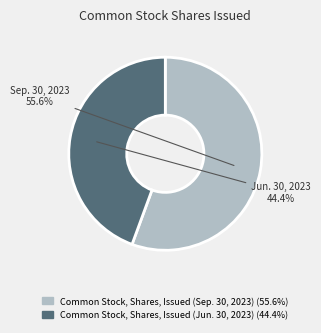

Which has a higher value, Common Stock, Shares, Issued (Jun. 30, 2023) or Common Stock, Shares, Issued (Sep. 30, 2023)?

Common Stock, Shares, Issued (Sep. 30, 2023)